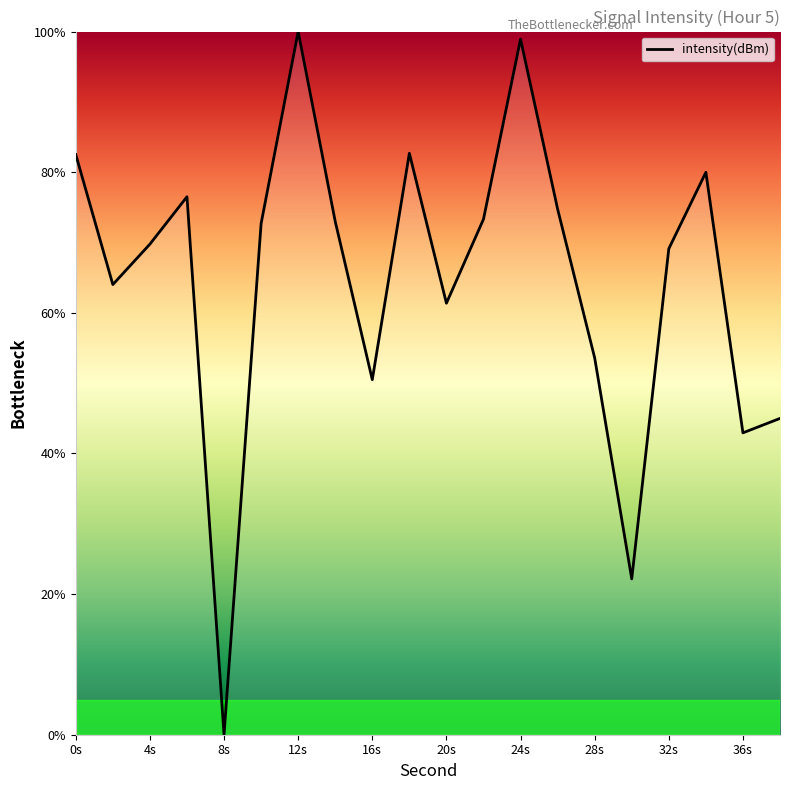

What is the greatest value displayed?

100.0